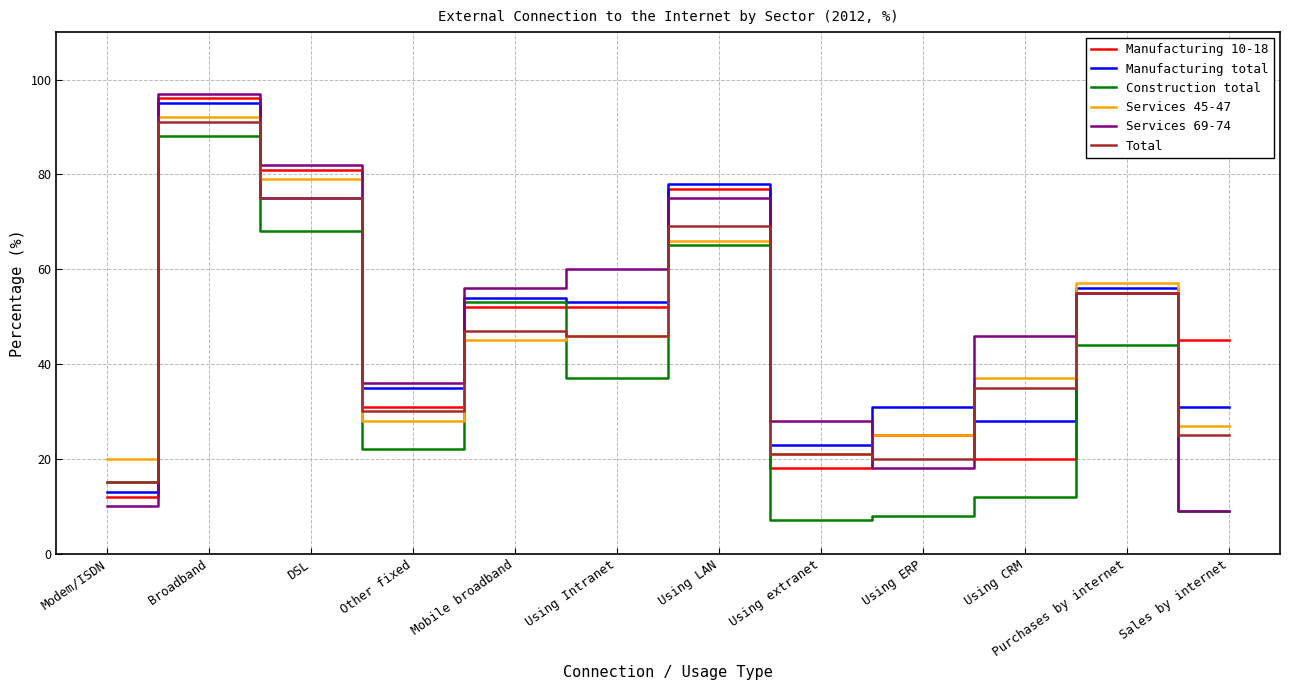

Count the number of data series in this chart.

6